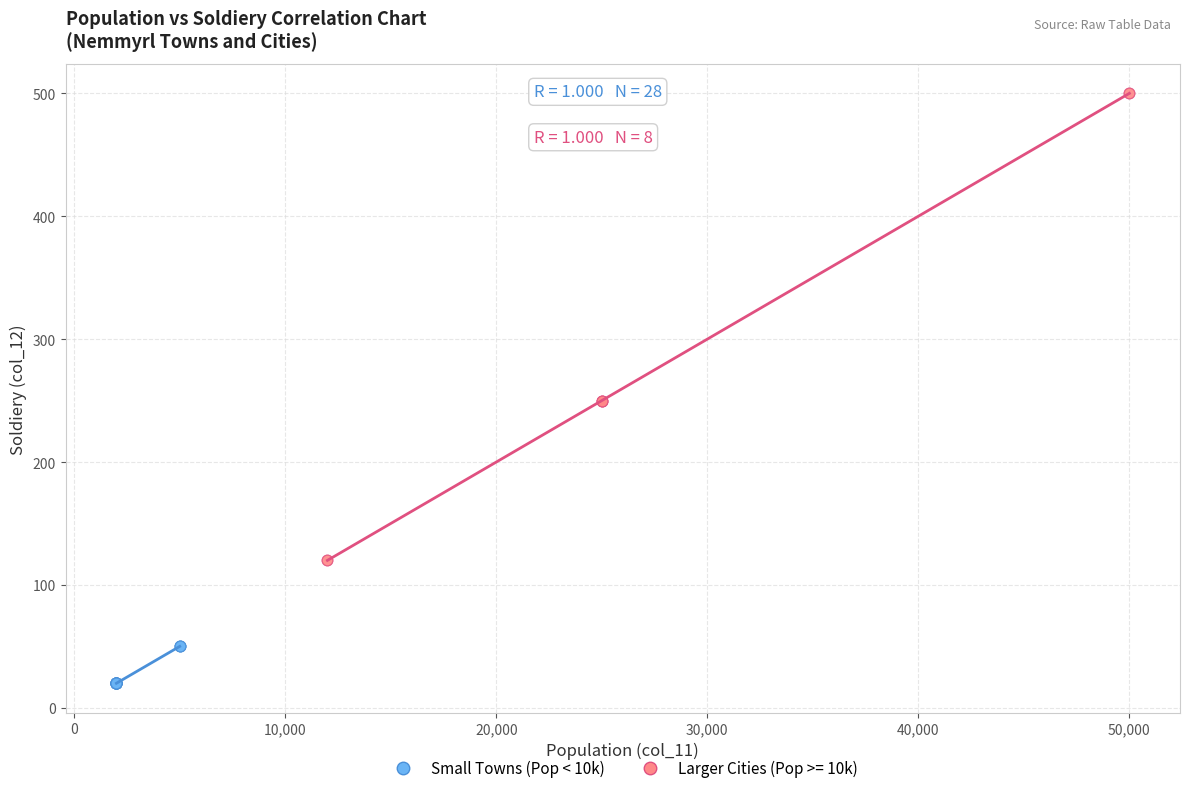

Which series contains the highest Y value?

Larger Cities (Pop >= 10k)